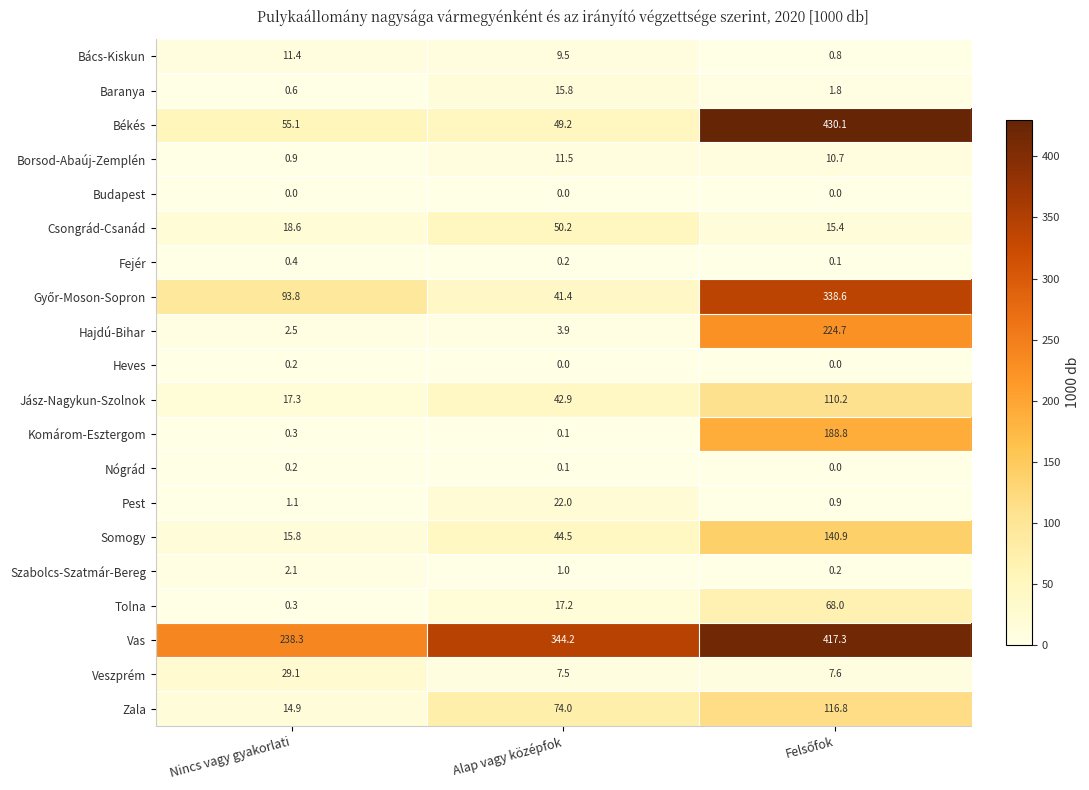

What is the average value of the Pest series?

8.0